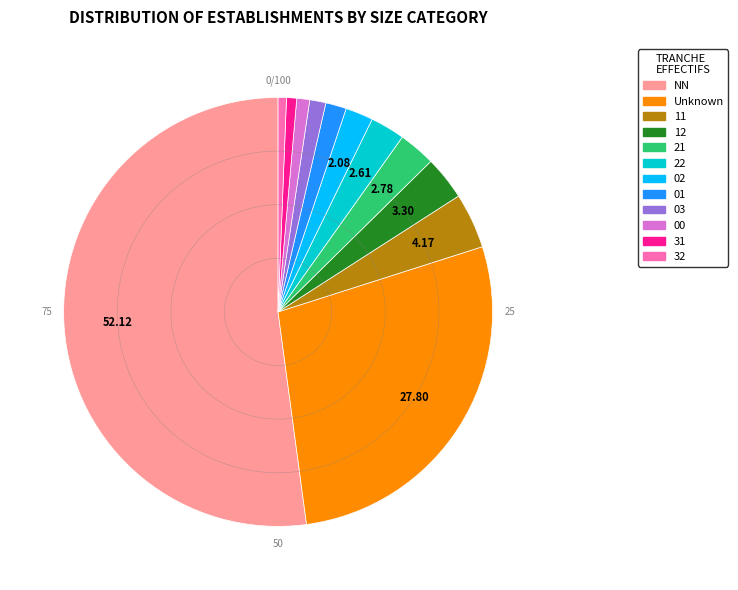

Is there any slice that represents more than half of the pie?

Yes